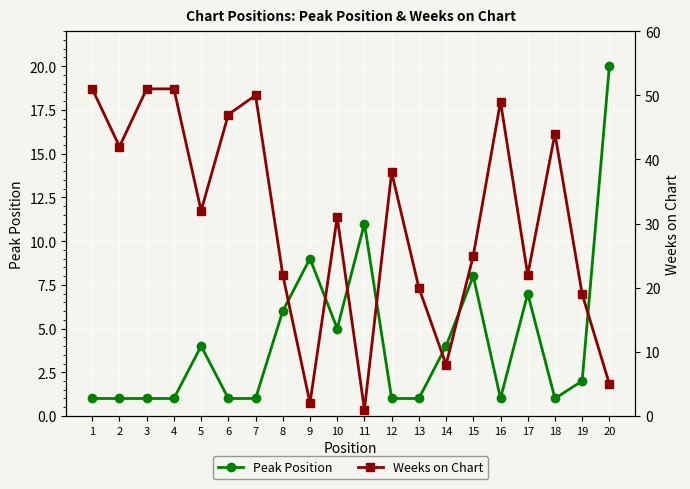

What is the smallest value displayed?

1